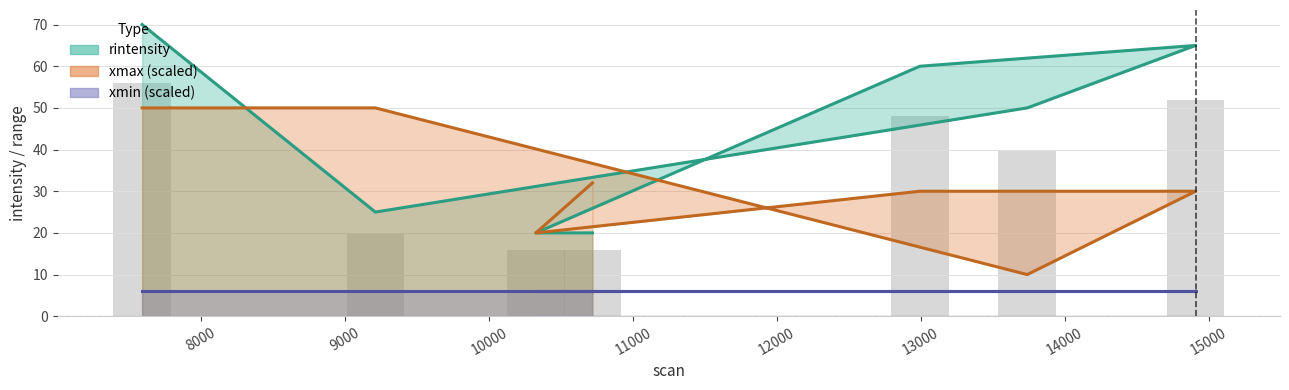

Between 7590 and 10325, which series saw the biggest shift?

rintensity